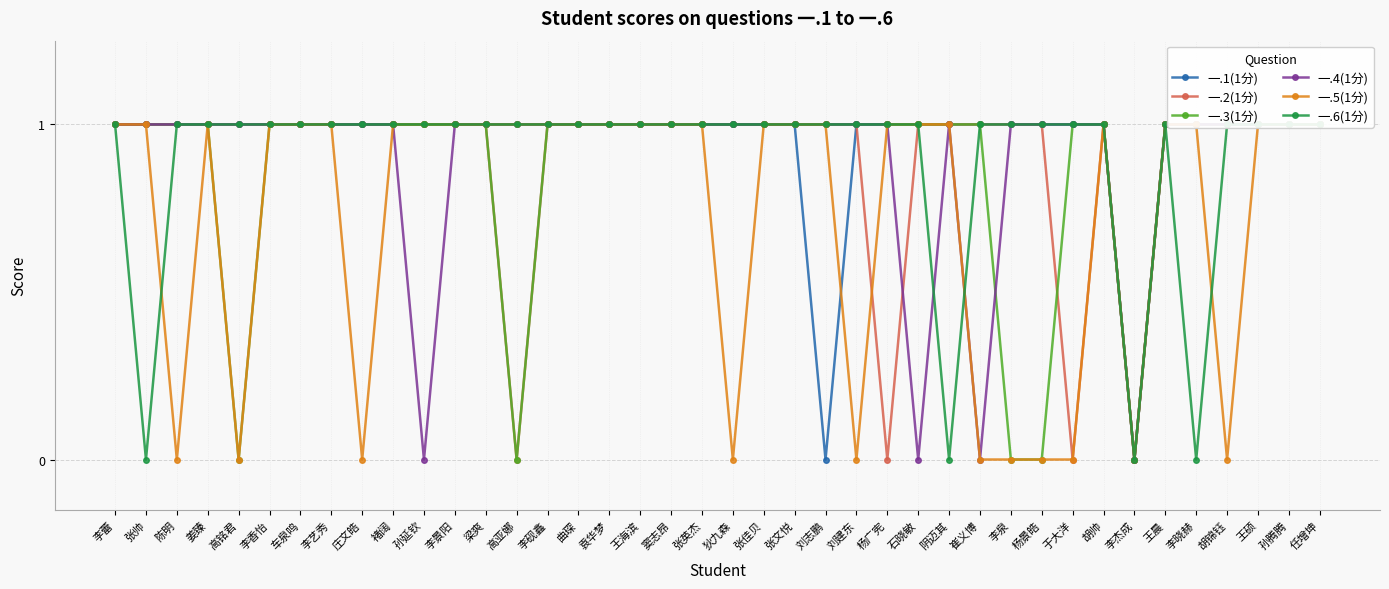

True or false: 一.1(1分) and 一.3(1分) cross at least once.

False